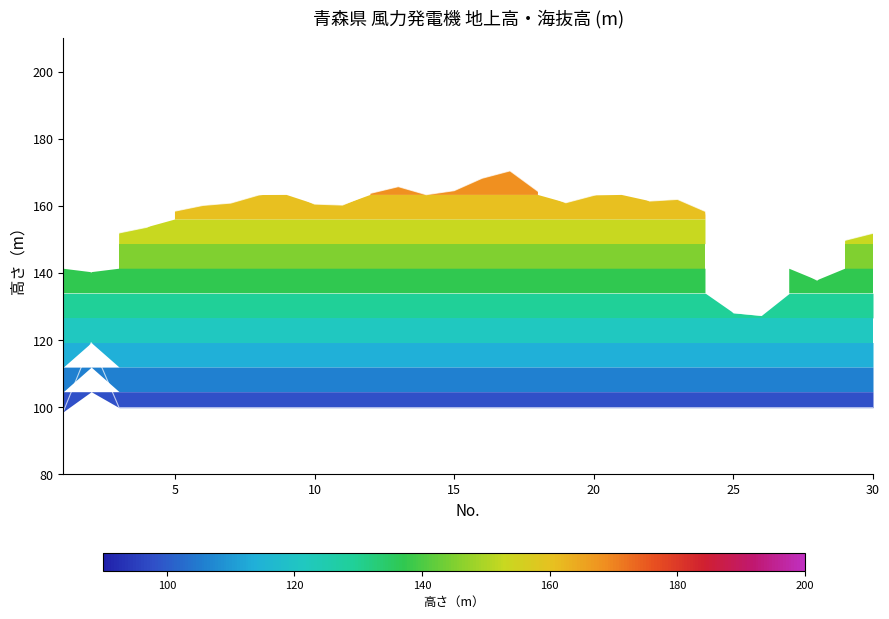

True or false: 地上高(m) has a value of 143.6 at 22.

False